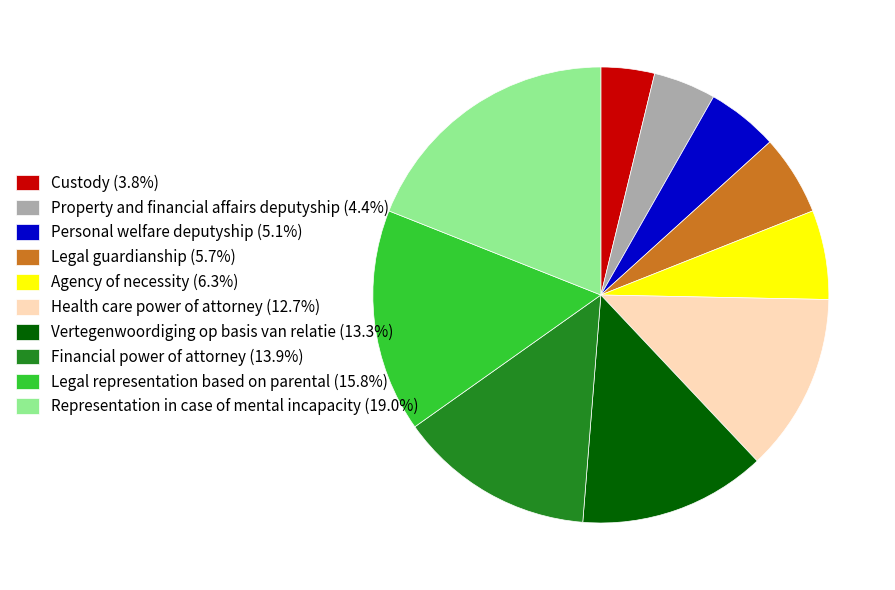

Which slice is the smallest?

Custody